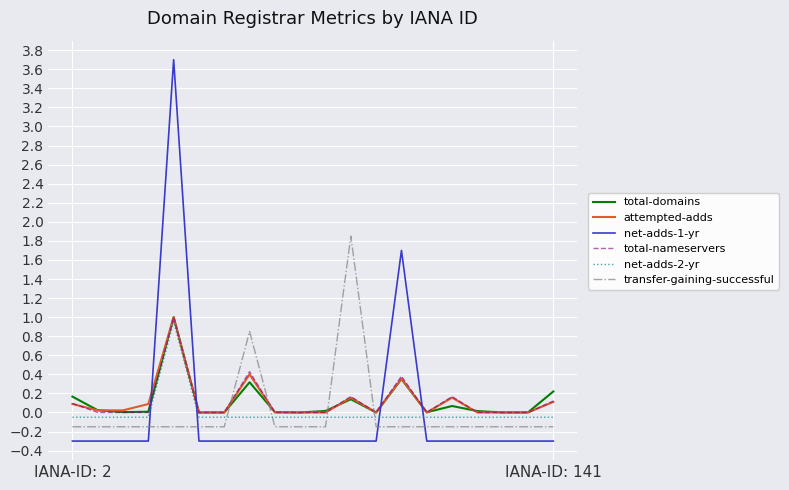

How many intersections are there between transfer-gaining-successful and attempted-adds?

4